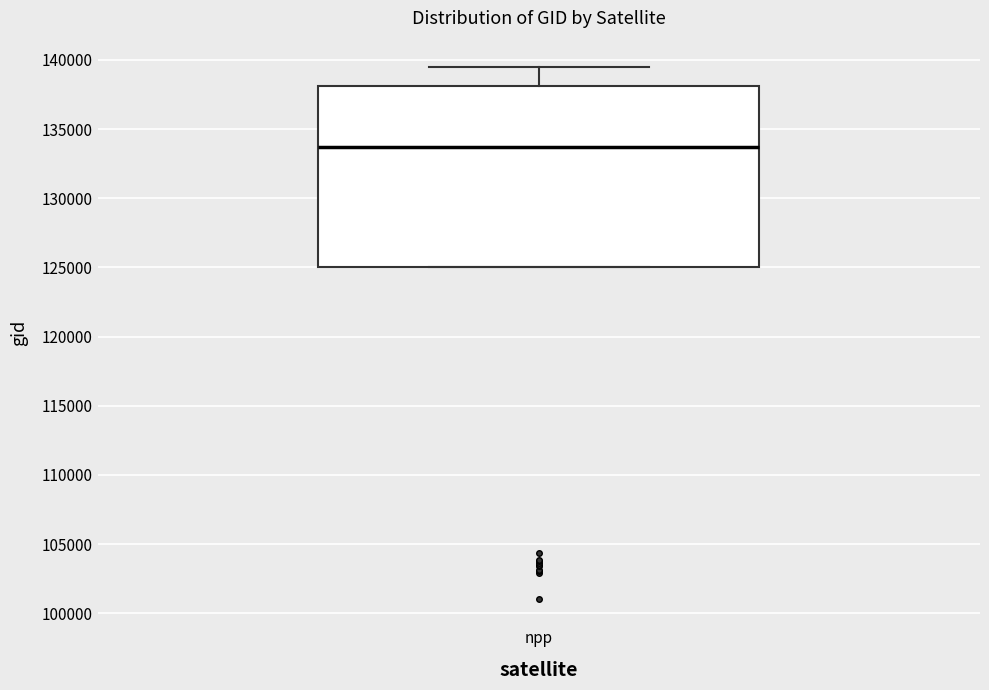

Read this box plot against the y-axis: the position of the median line, the range covered by the box, and the ends of both whiskers. The values are not printed on the chart, so give them approximately, as read against the axis.

median 133500, box 125000 to 138000, whiskers 125000 to 139500